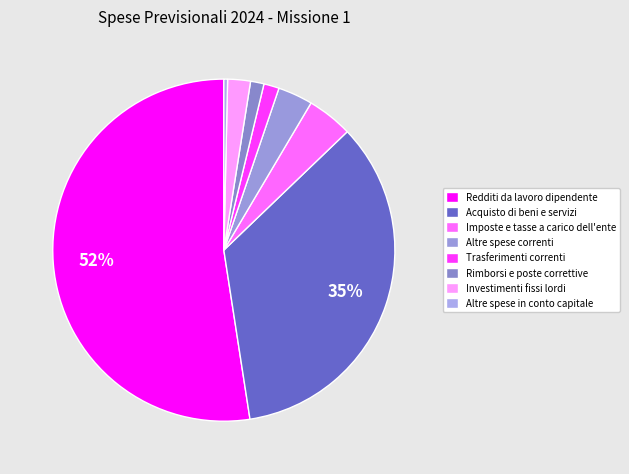

Which has a higher value, Redditi da lavoro dipendente or Altre spese correnti?

Redditi da lavoro dipendente